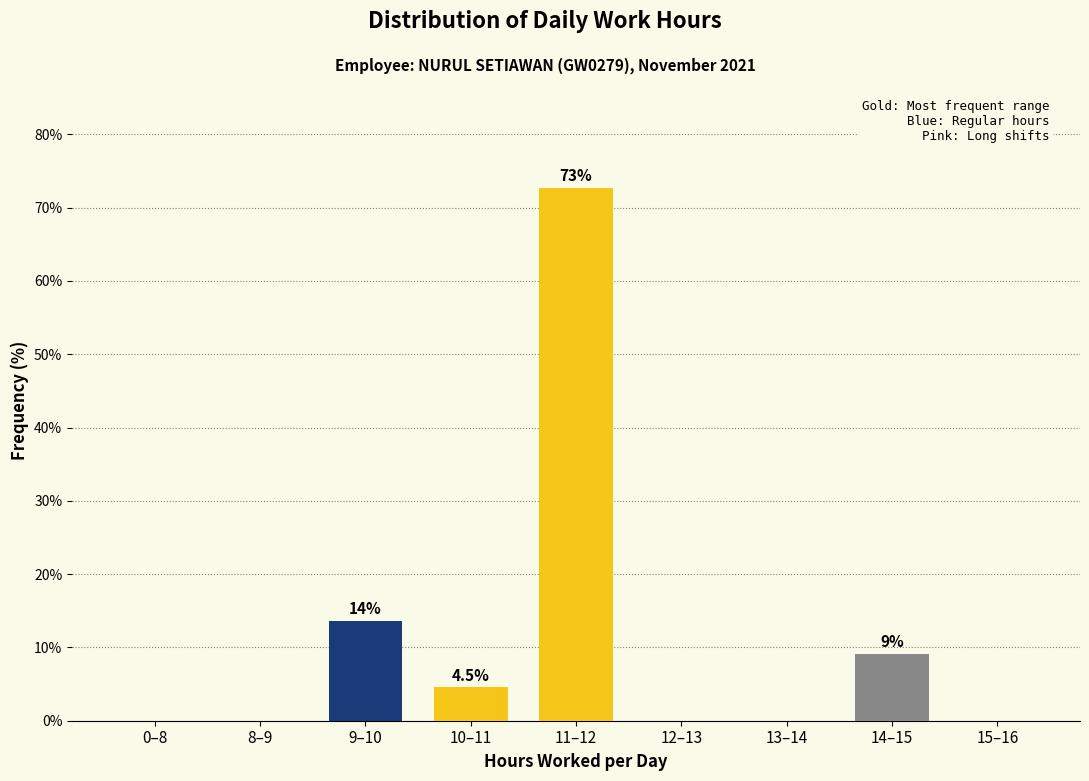

Reading left to right, list all the values displayed in this chart.

0–8=0.0	8–9=0.0	9–10=13.6	10–11=4.5	11–12=72.7	12–13=0.0	13–14=0.0	14–15=9.1	15–16=0.0